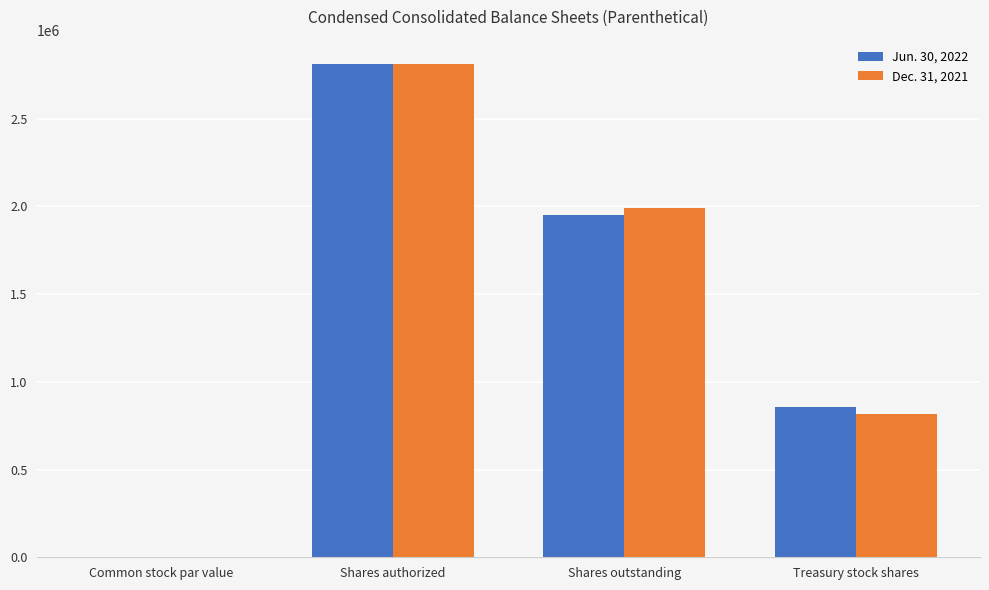

Reading left to right, extract all data points from this chart.

Jun. 30, 2022: 0.1	2810000.0	1952645.0	857355.0
Dec. 31, 2021: 0.1	2810000.0	1992077.0	817923.0